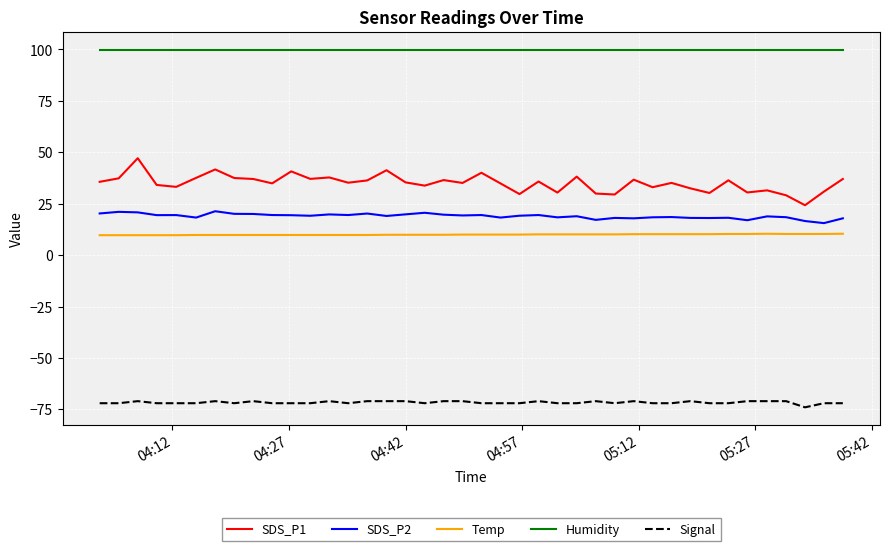

What is the maximum value for Signal?

-71.0